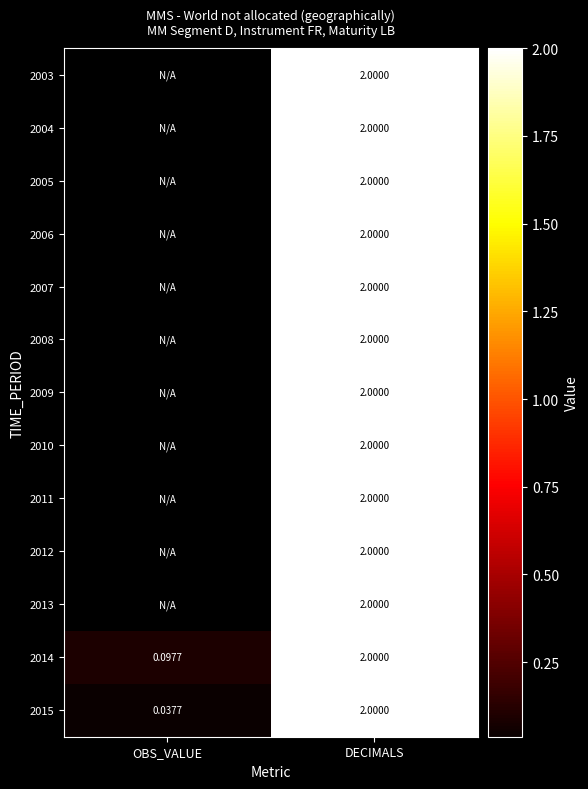

At which label is 2014 closest to 1?

OBS_VALUE